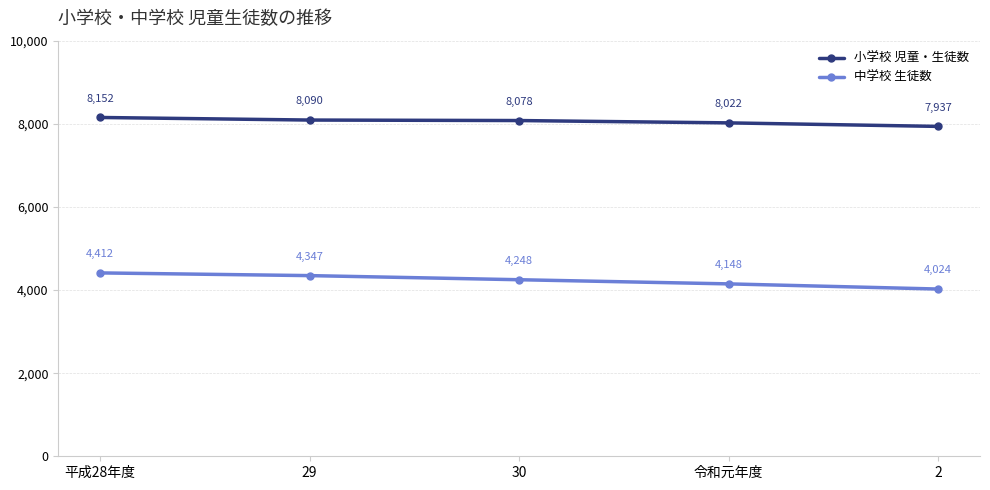

Which label corresponds to the smallest value in the chart?

2